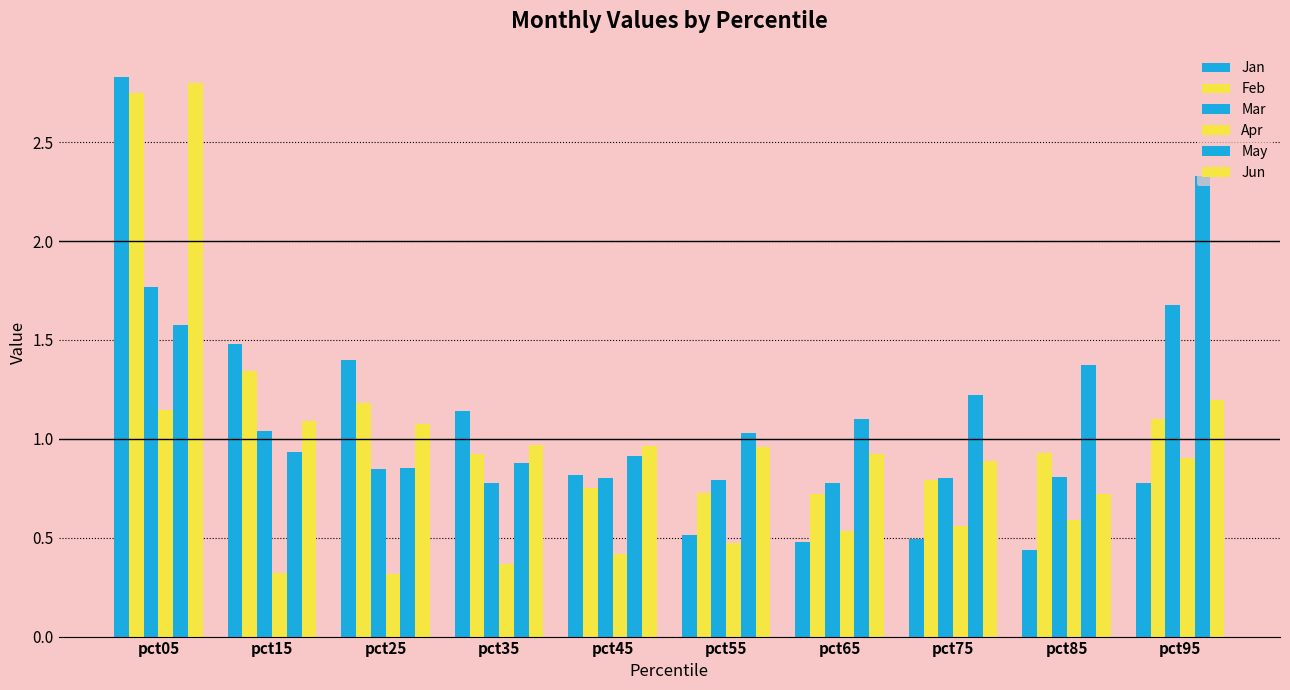

Which series has the largest range (max minus min)?

Jan